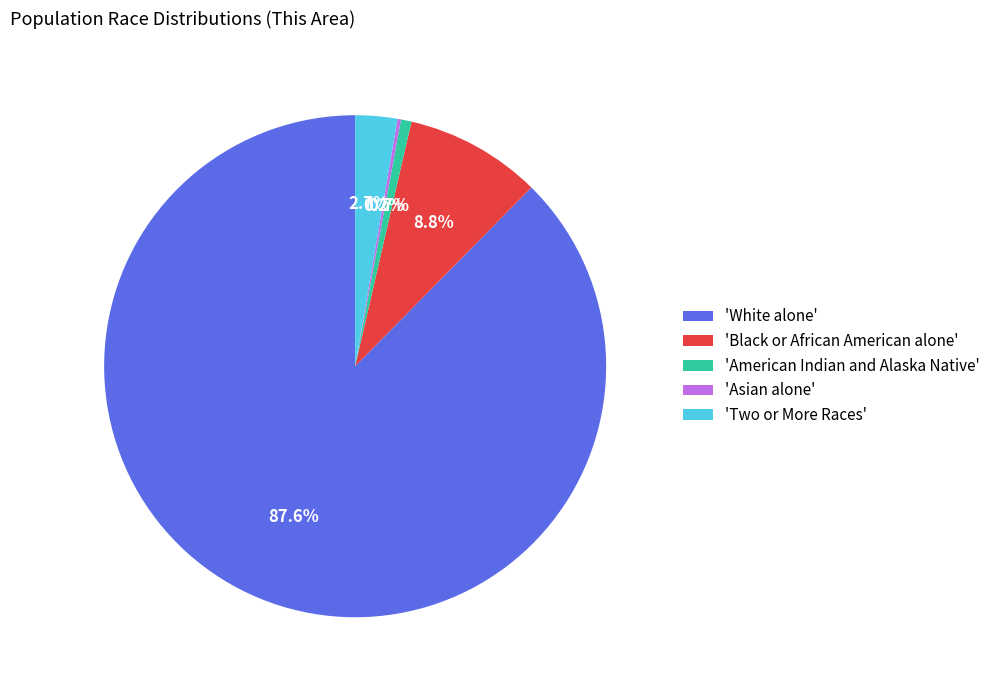

What is the ratio of the value at 'White alone' to the value at 'Two or More Races'?

32.4